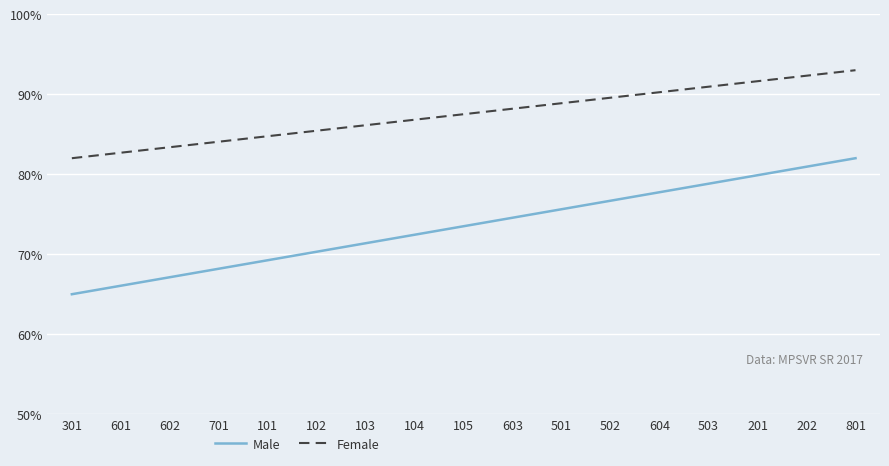

What is the difference between the Male values at 604 and 103?

6.4